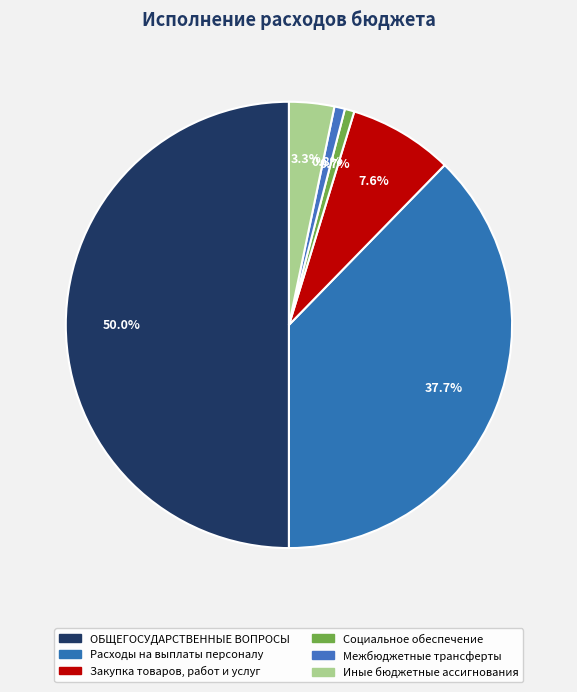

How many segments does this pie chart have?

6